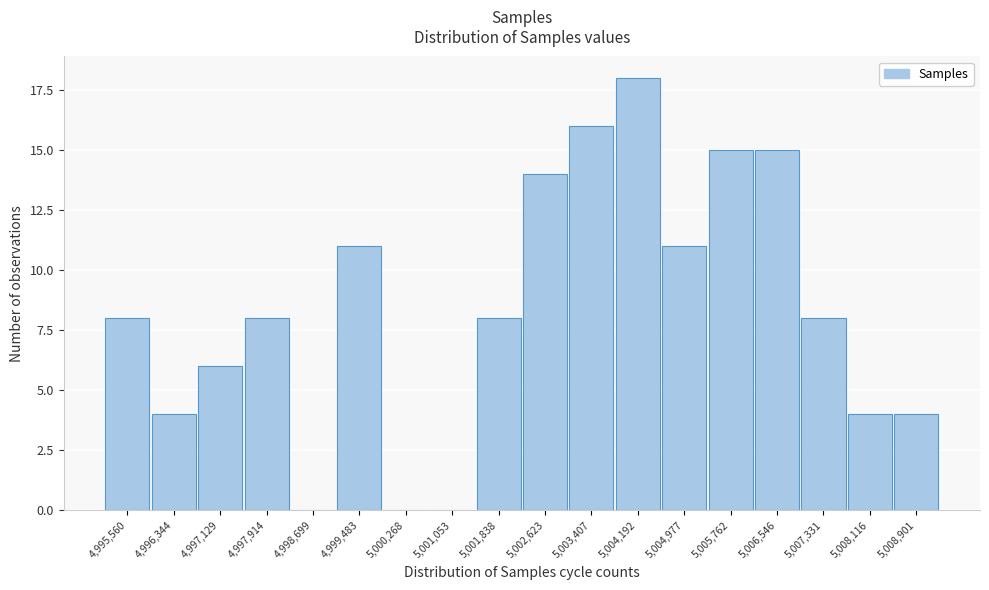

Reading left to right, what are all the values shown in this chart?

4,995,560=8	4,996,344=4	4,997,129=6	4,997,914=8	4,998,699=0	4,999,483=11	5,000,268=0	5,001,053=0	5,001,838=8	5,002,623=14	5,003,407=16	5,004,192=18	5,004,977=11	5,005,762=15	5,006,546=15	5,007,331=8	5,008,116=4	5,008,901=4